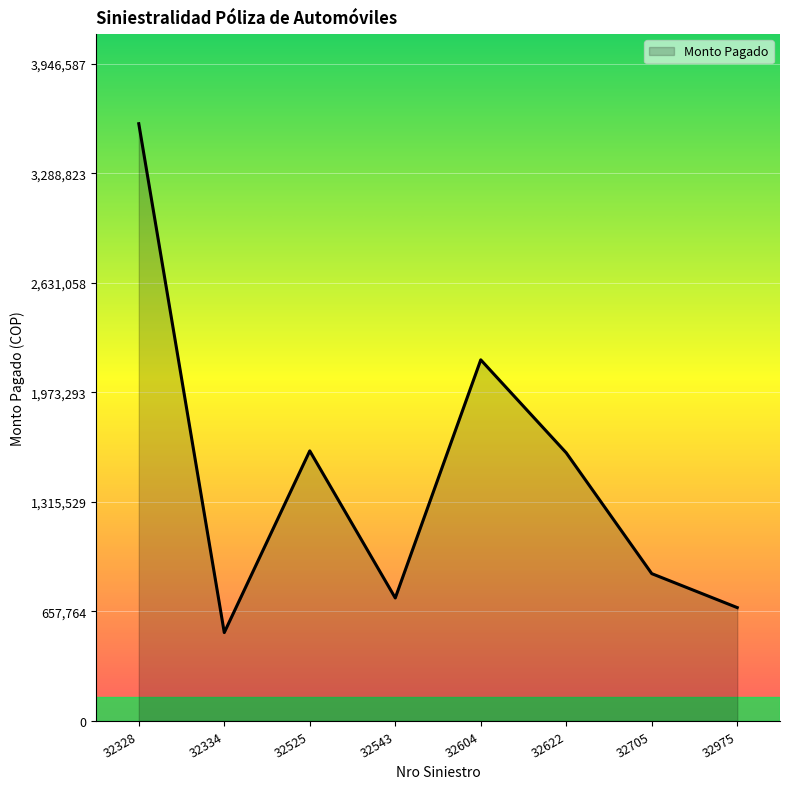

The value at 32705 is 885000. True or false?

True